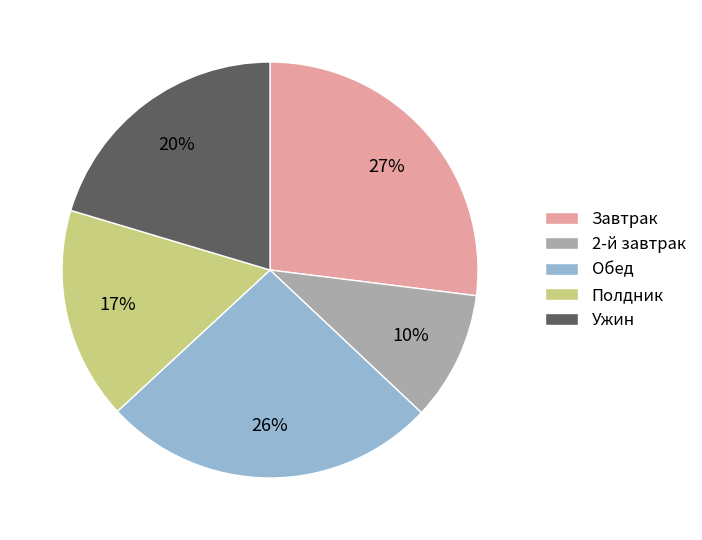

True or false: 2-й завтрак accounts for 10% of the total.

True